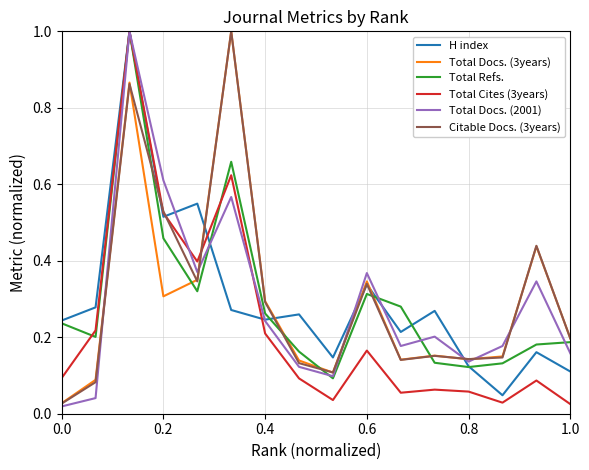

What is the maximum value for Total Cites (3years)?

1.0